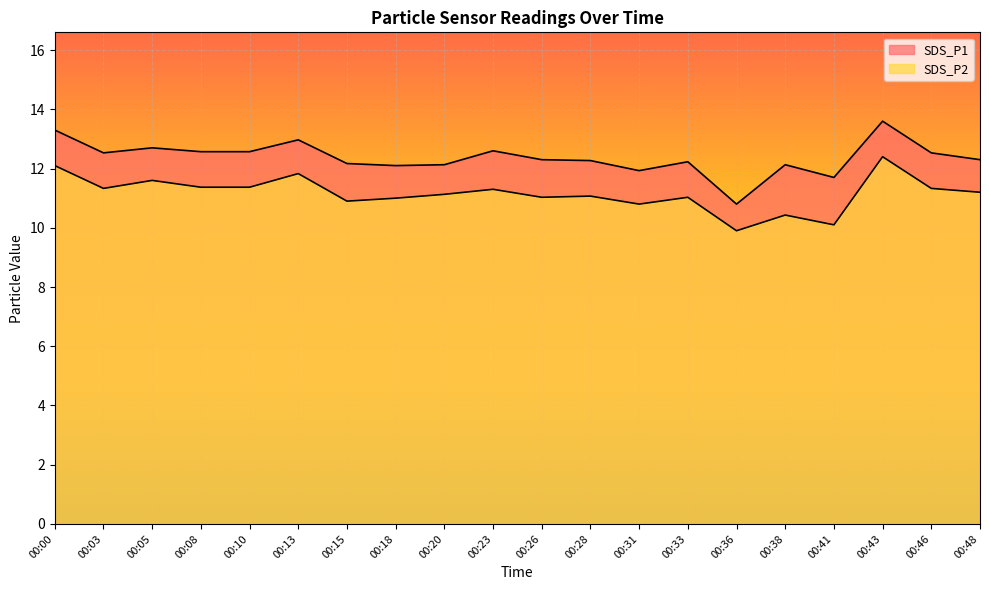

List the series in order of their peak value, lowest first.

SDS_P2, SDS_P1